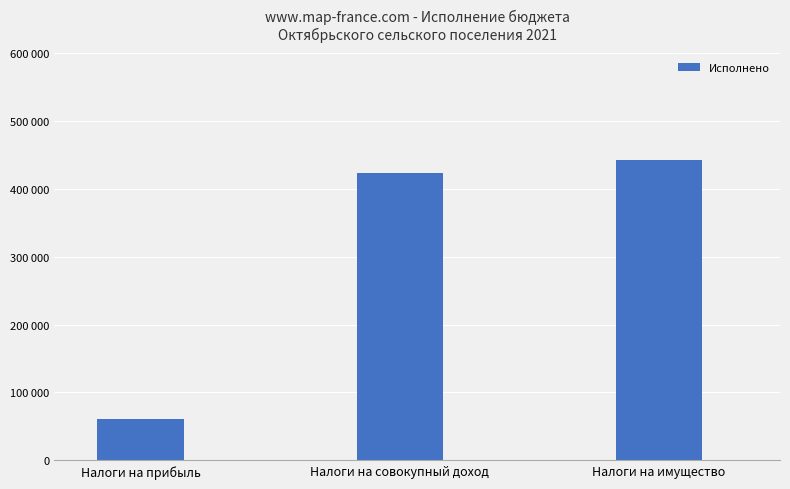

At which label is the value closest to 251681?

Налоги на совокупный доход